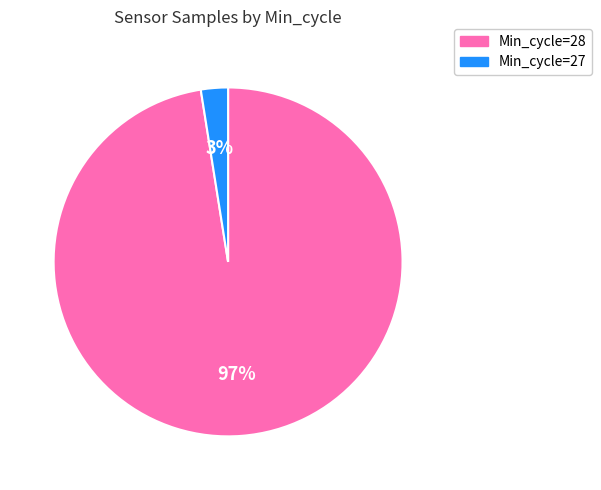

Is it true that Min_cycle=28 is 97% of the pie?

True